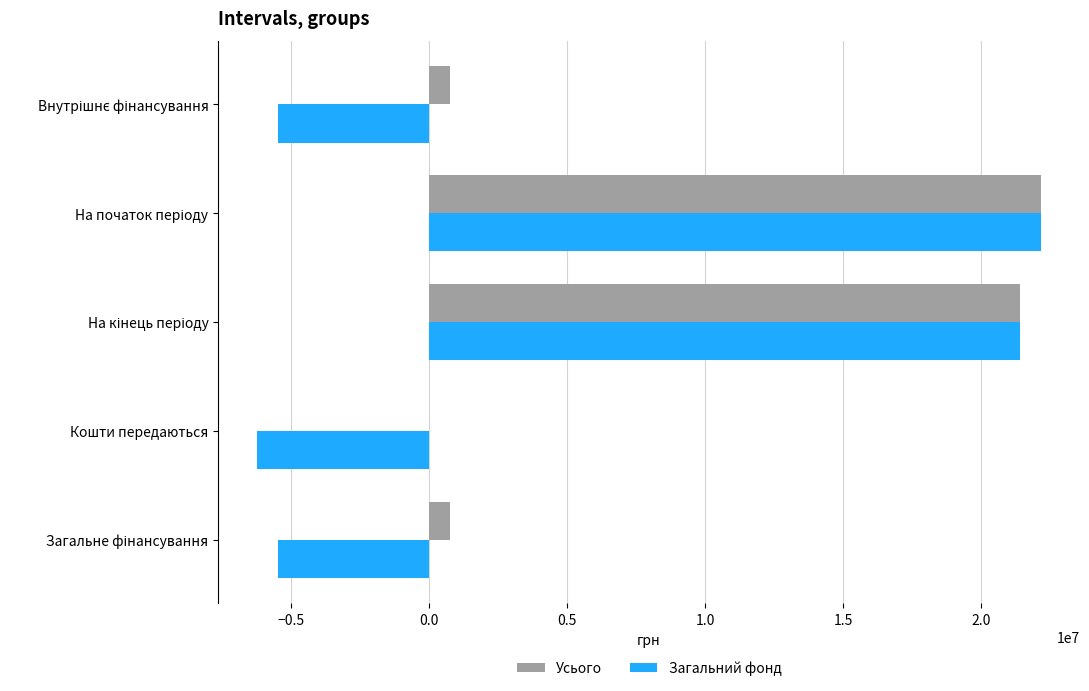

How many series are shown in this chart?

2